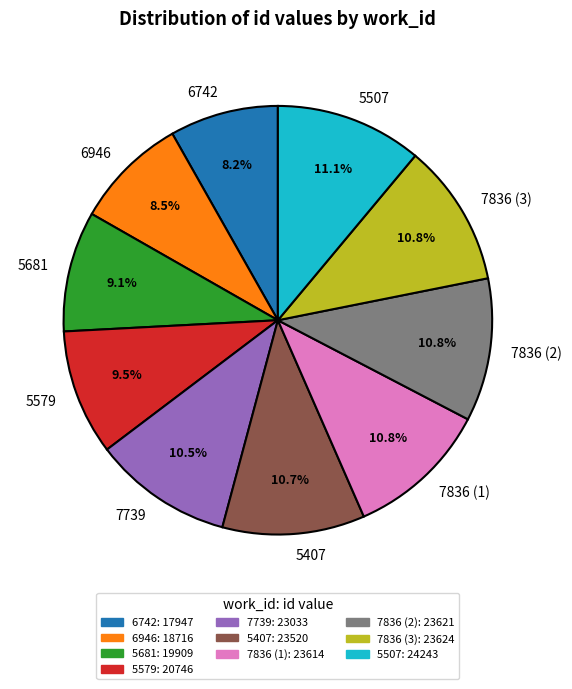

Count the number of slices in the pie.

10